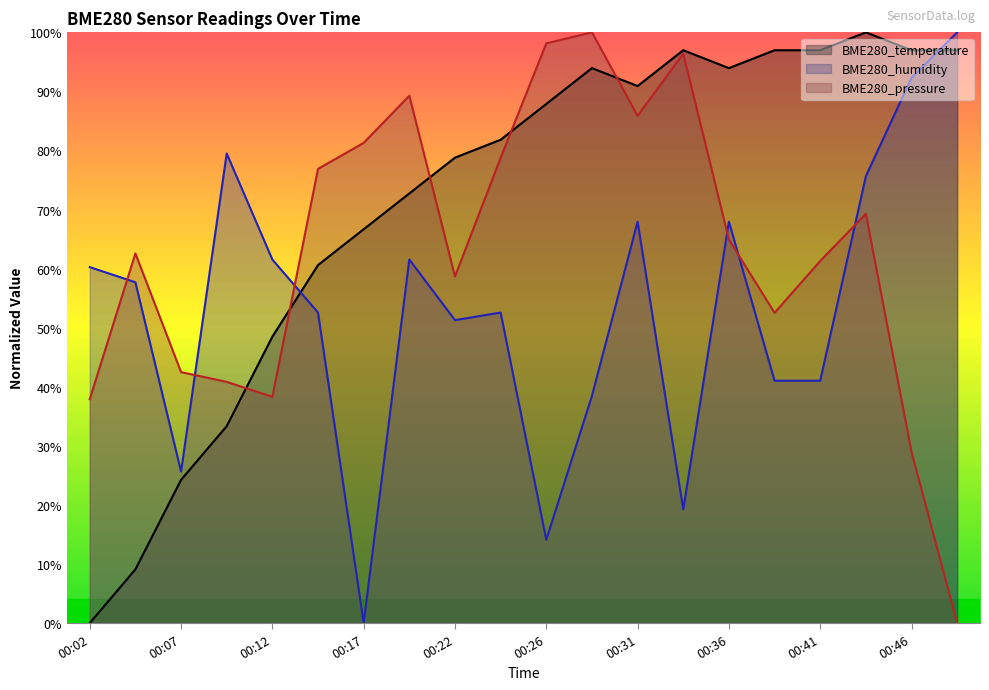

How many times do BME280_temperature and BME280_pressure cross each other?

5